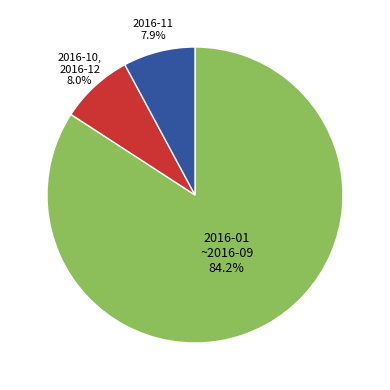

How many slices are in this pie chart?

3